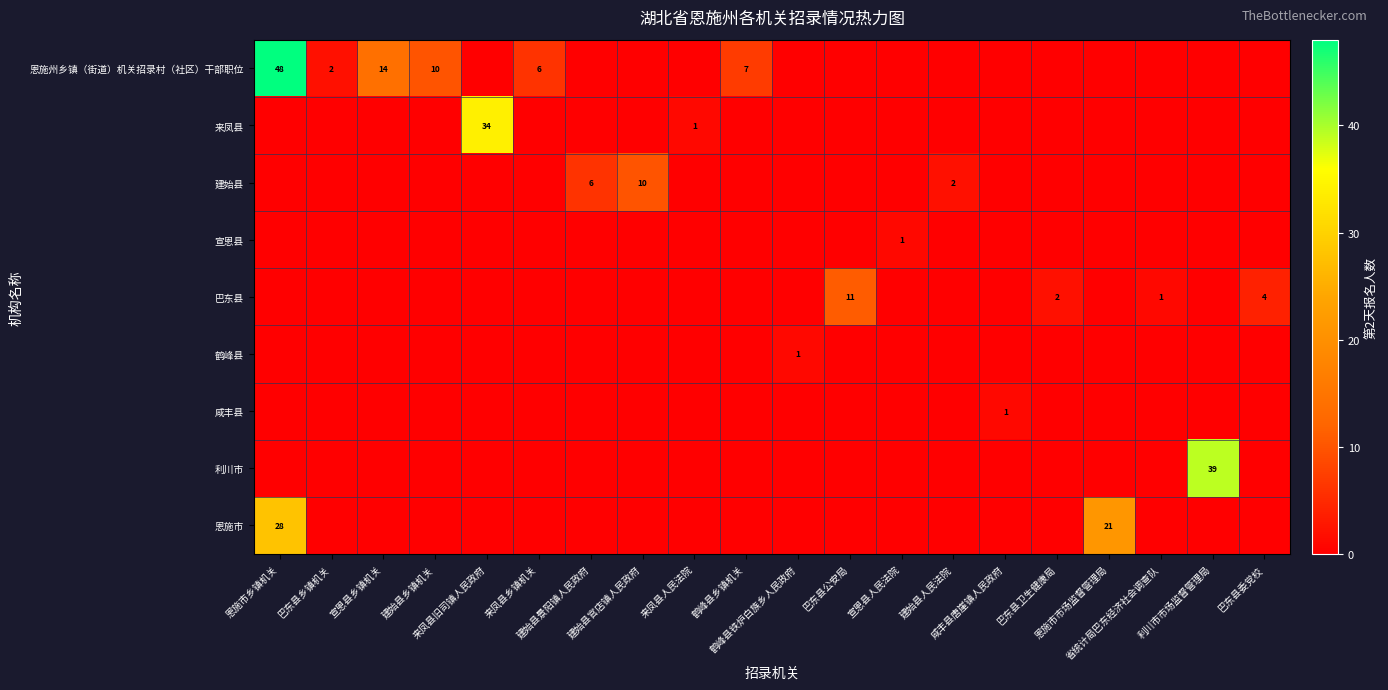

Between 鹤峰县铁炉白族乡人民政府 and 省统计局巴东经济社会调查队, which series saw the biggest shift?

巴东县